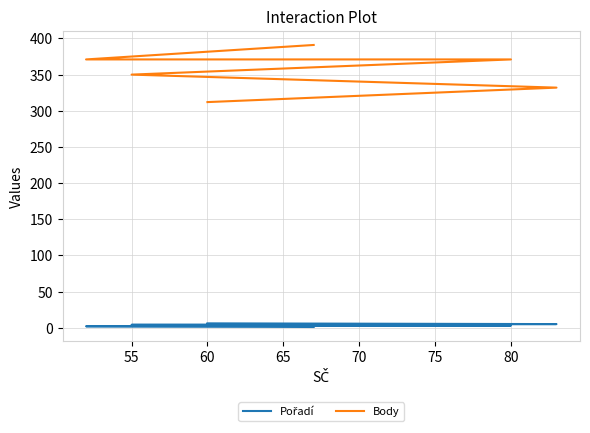

True or false: Pořadí has a value of 2 at 55.

True